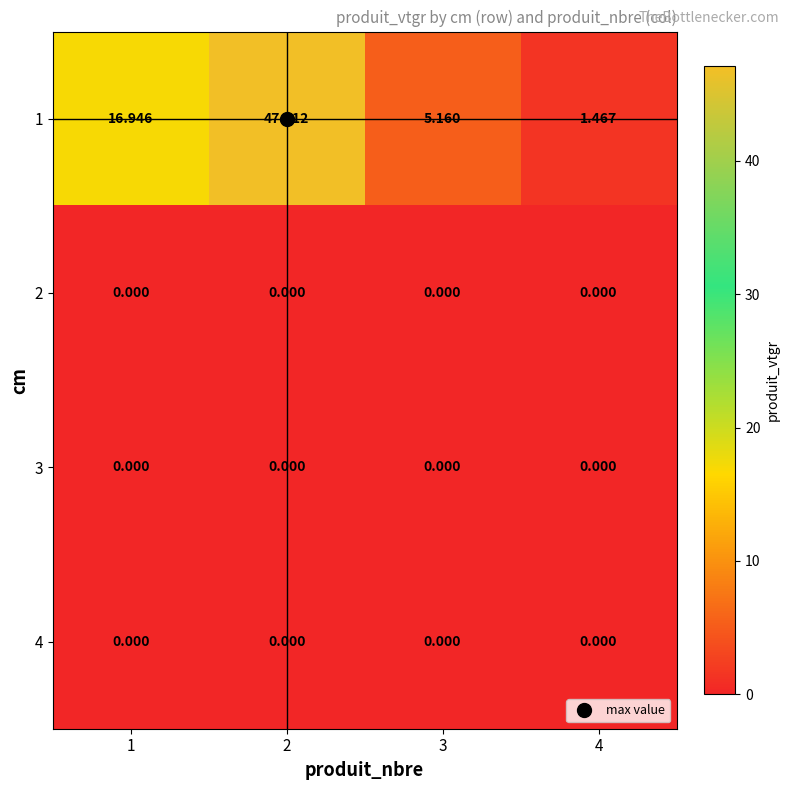

Is the value of 3 at 2 greater than the value of 1 at 3?

No